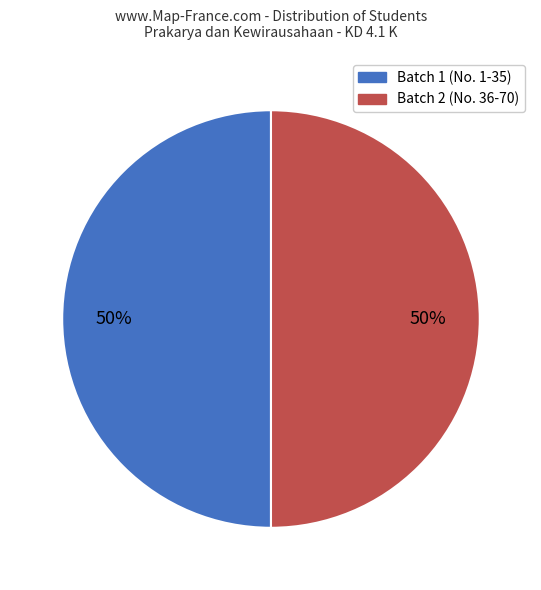

To the nearest percent, what is the average slice percentage?

50%